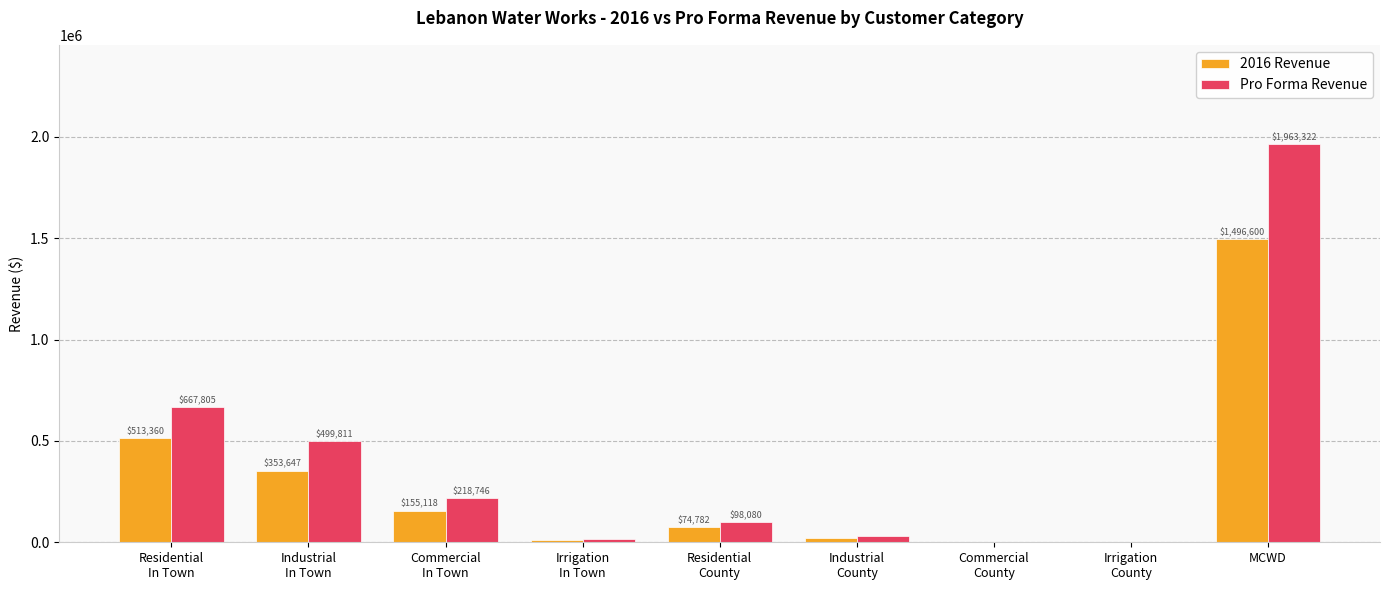

Count the number of categories in the chart.

9